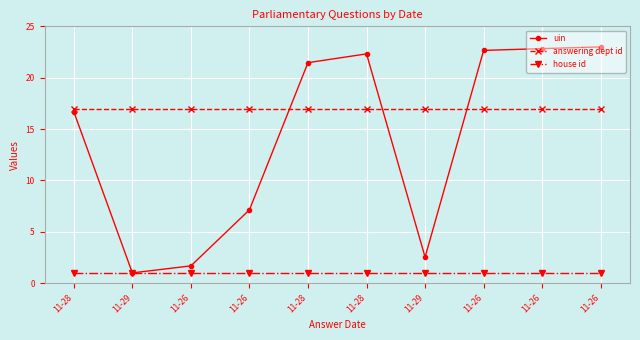

What is the value of the answering dept id point at the 3rd from the left?

17.0